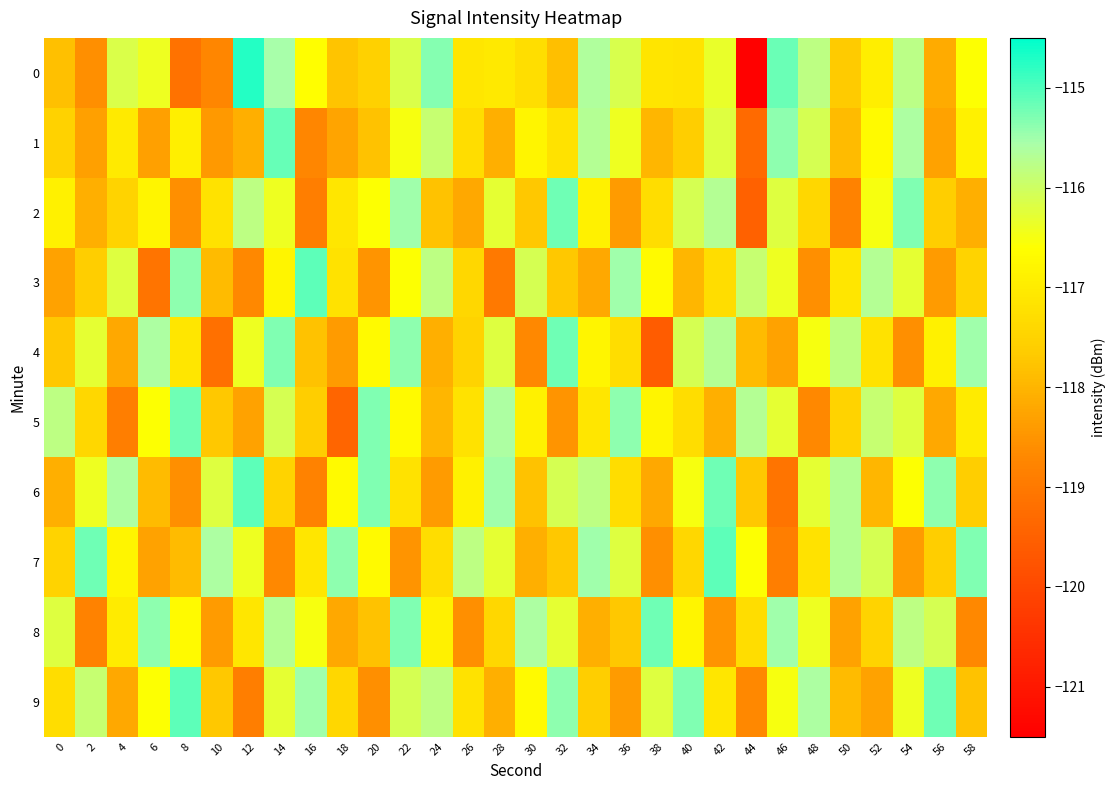

List the series in order of their peak value, lowest first.

2, 4, 5, 8, 1, 3, 6, 7, 9, 0